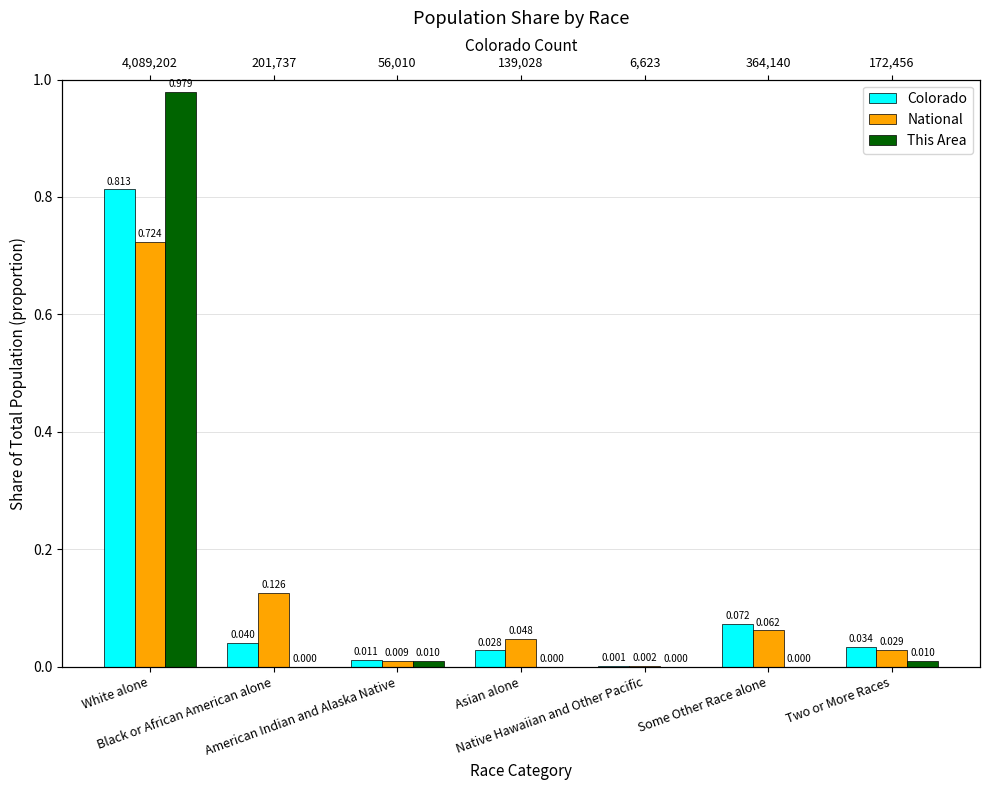

Rank the series at American Indian and Alaska Native from highest to lowest value.

Colorado, This Area, National